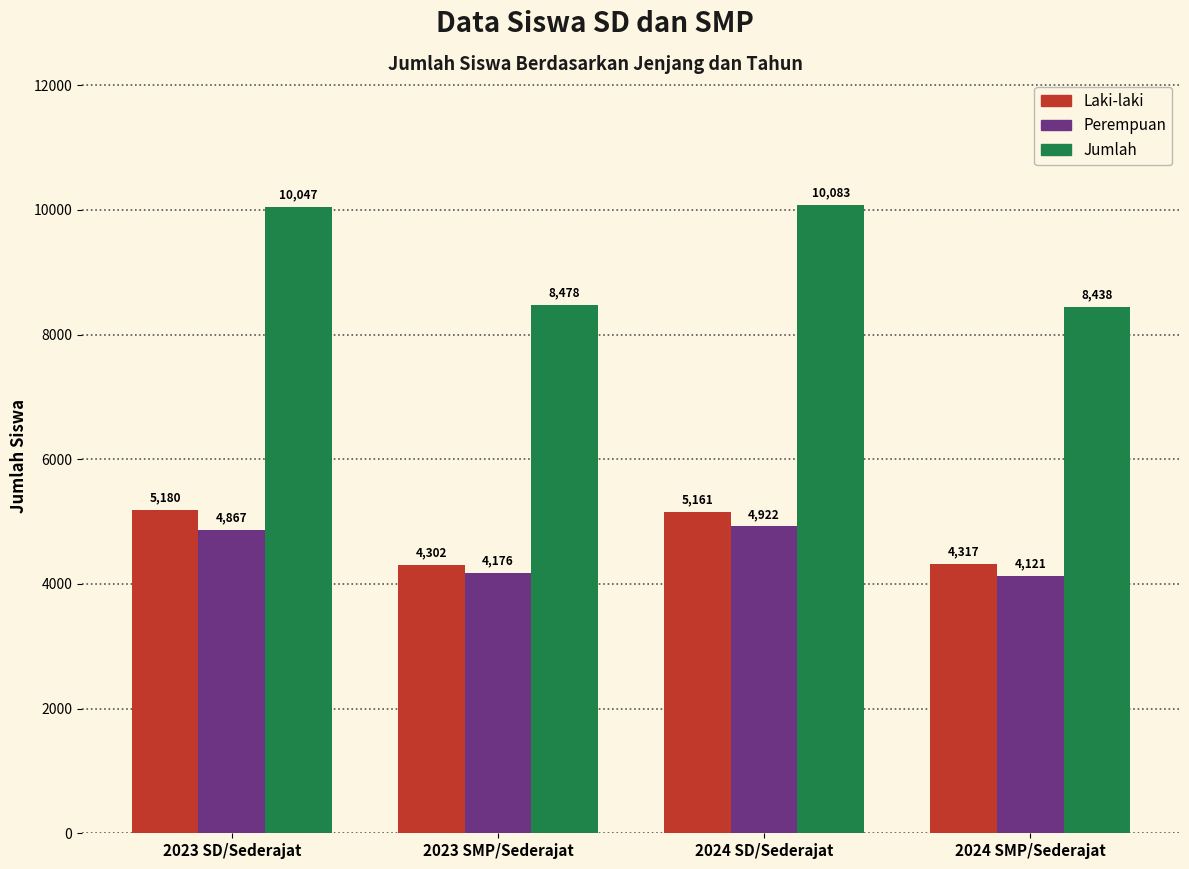

At which category is the sum across all series the highest?

2024 SD/Sederajat